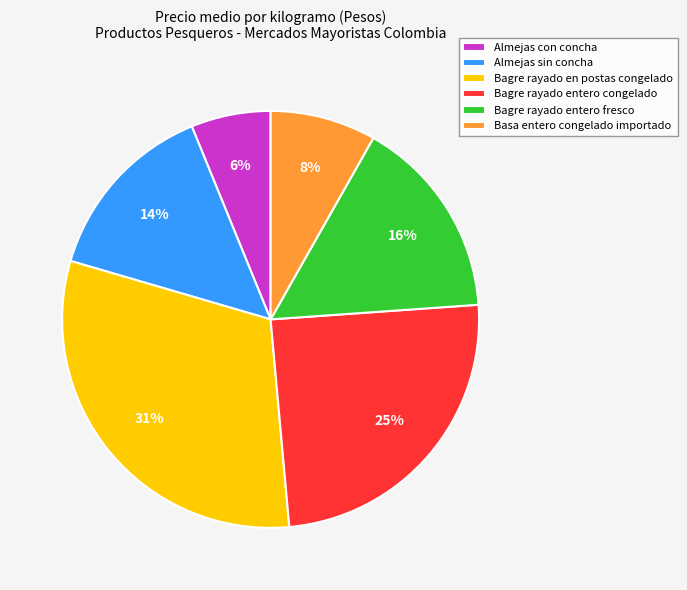

Does any single category account for the majority?

No